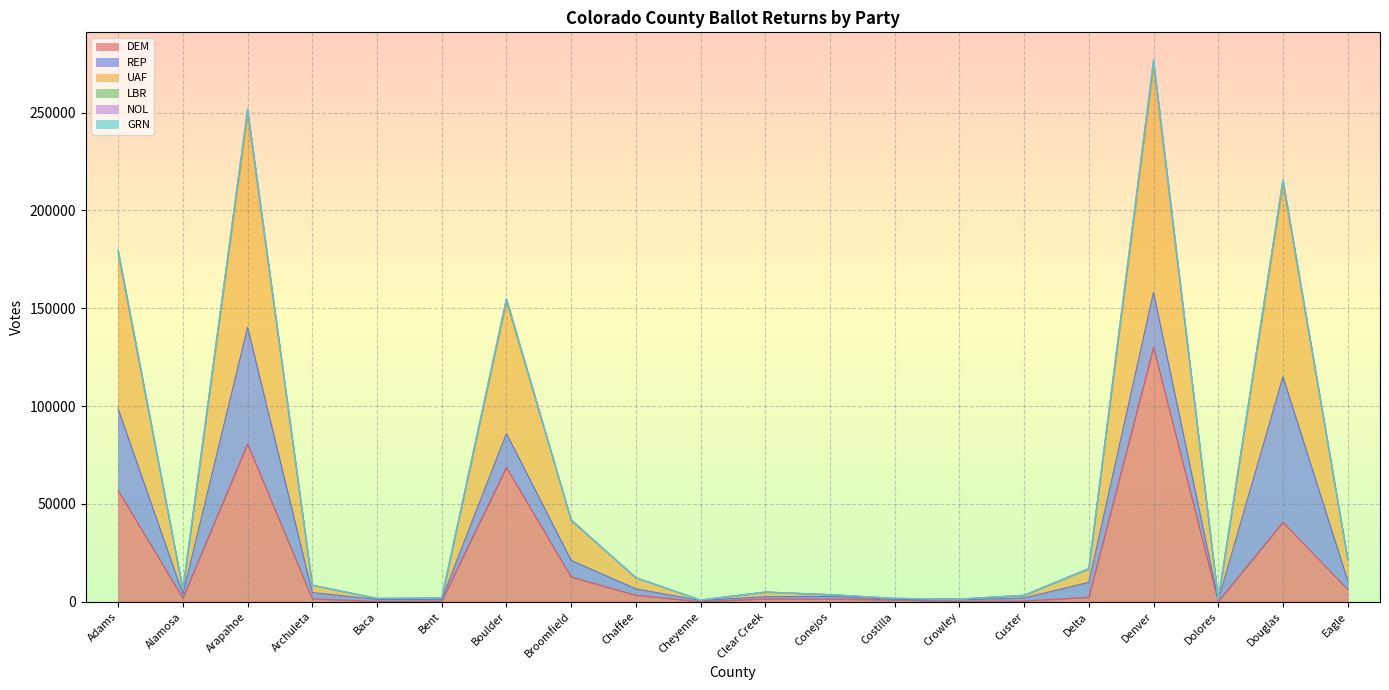

Where is NOL nearest to the value 79396?

Boulder